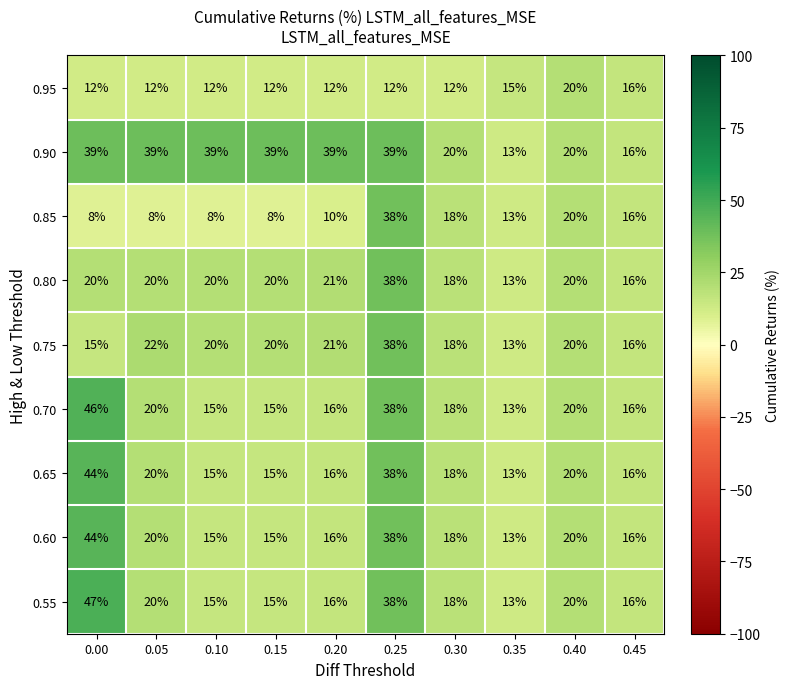

Which series changed the most between 0.20 and 0.35?

0.90